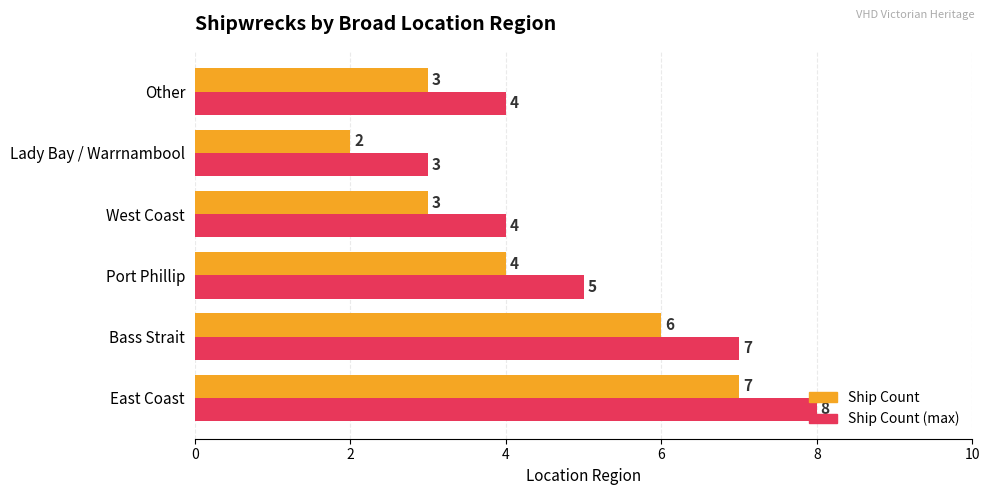

At which category is the sum across all series the highest?

East Coast